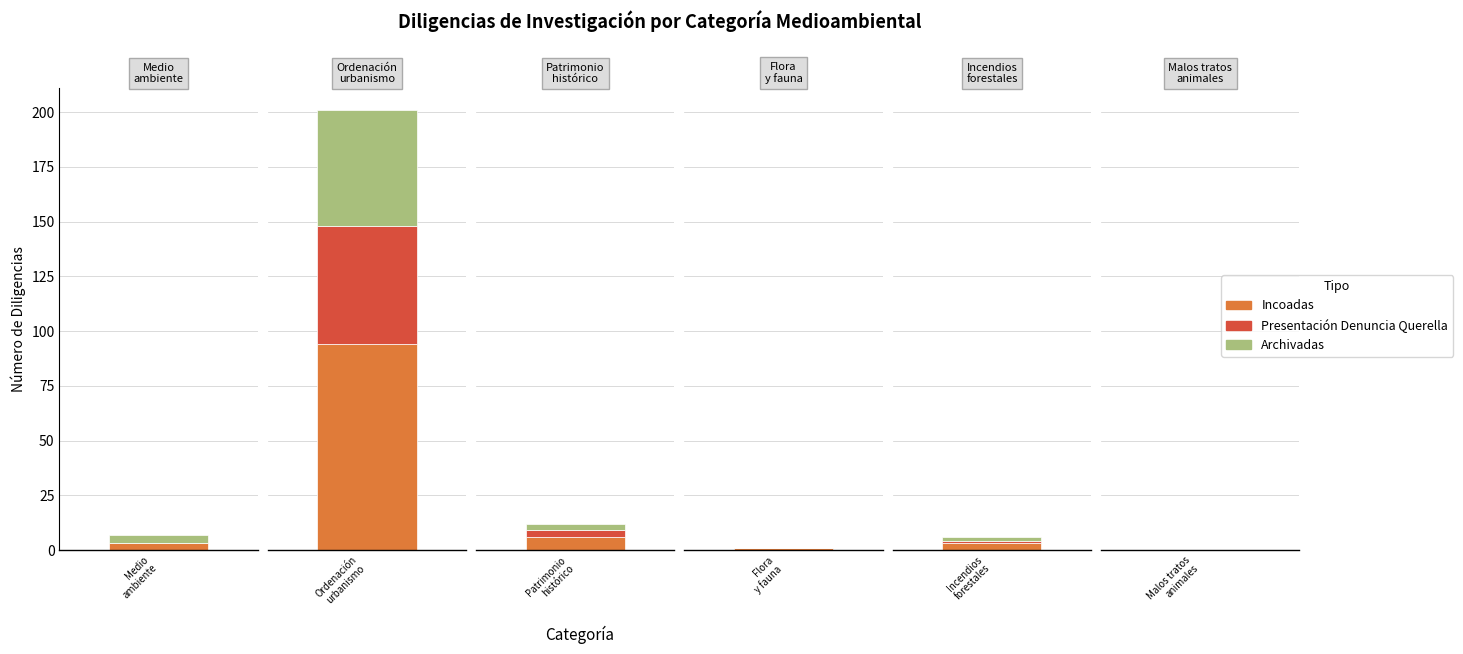

What are all the series names shown in the legend?

Incoadas, Presentación Denuncia Querella, Archivadas